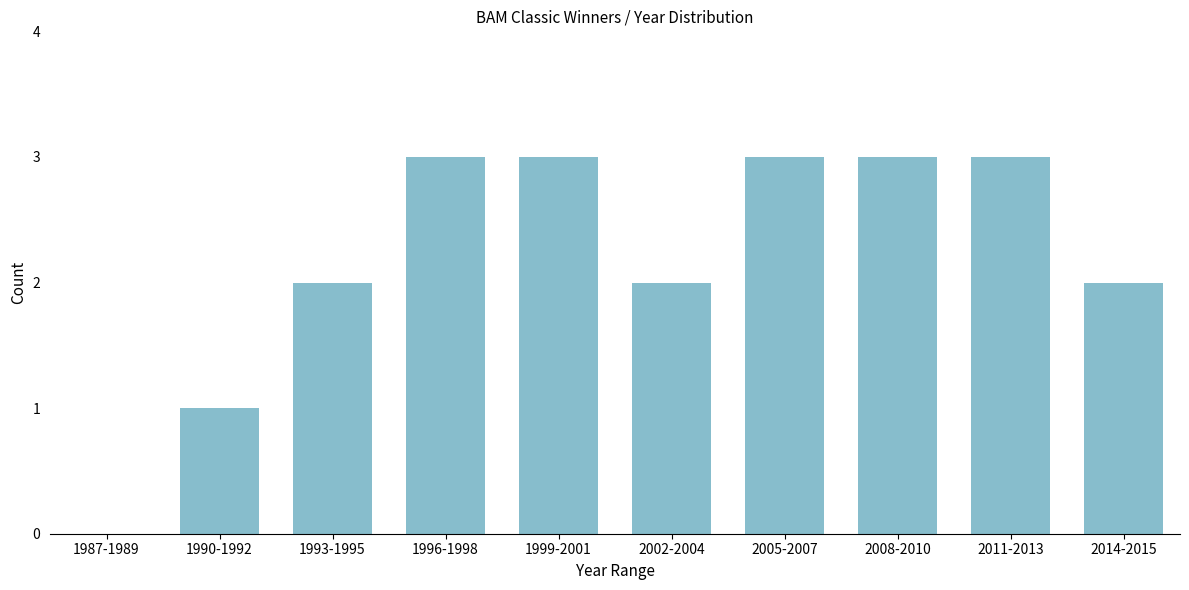

Reading left to right, transcribe all the data shown in this chart.

1987-1989=0	1990-1992=1	1993-1995=2	1996-1998=3	1999-2001=3	2002-2004=2	2005-2007=3	2008-2010=3	2011-2013=3	2014-2015=2